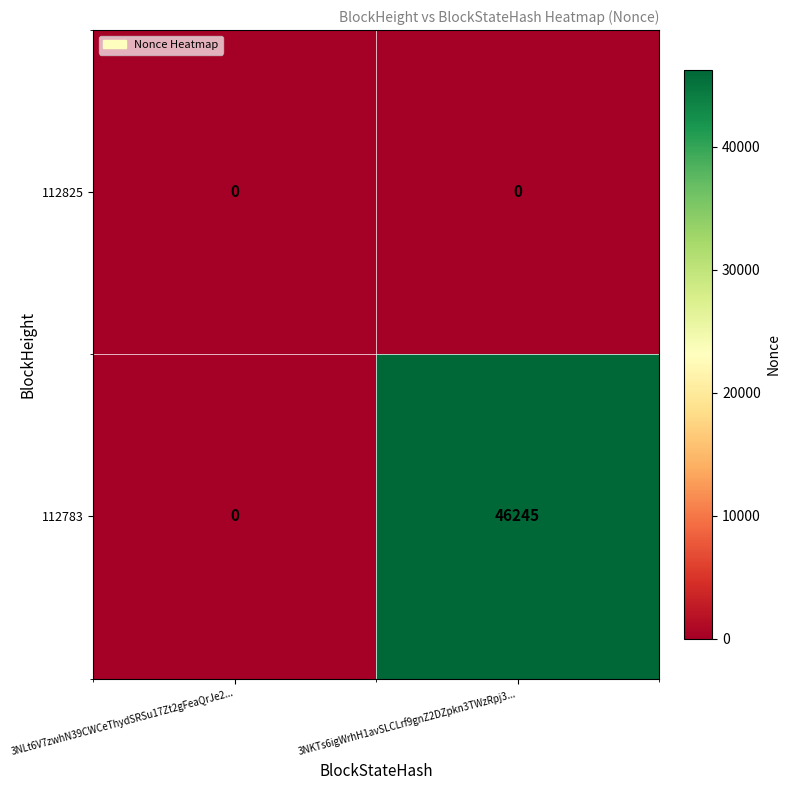

Which series has the largest range (max minus min)?

112783